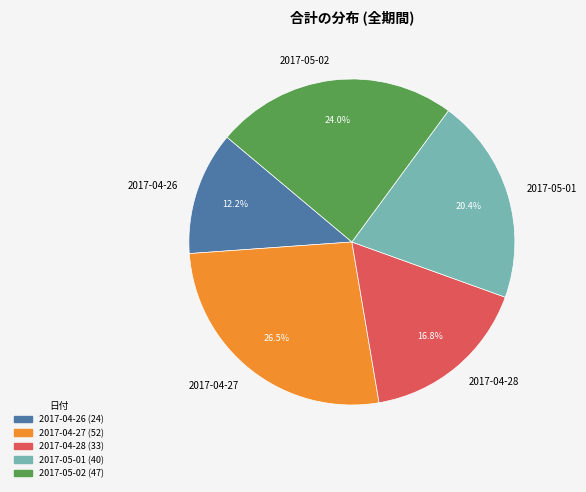

To the nearest percent, what percentage of the pie is 2017-05-01?

20%